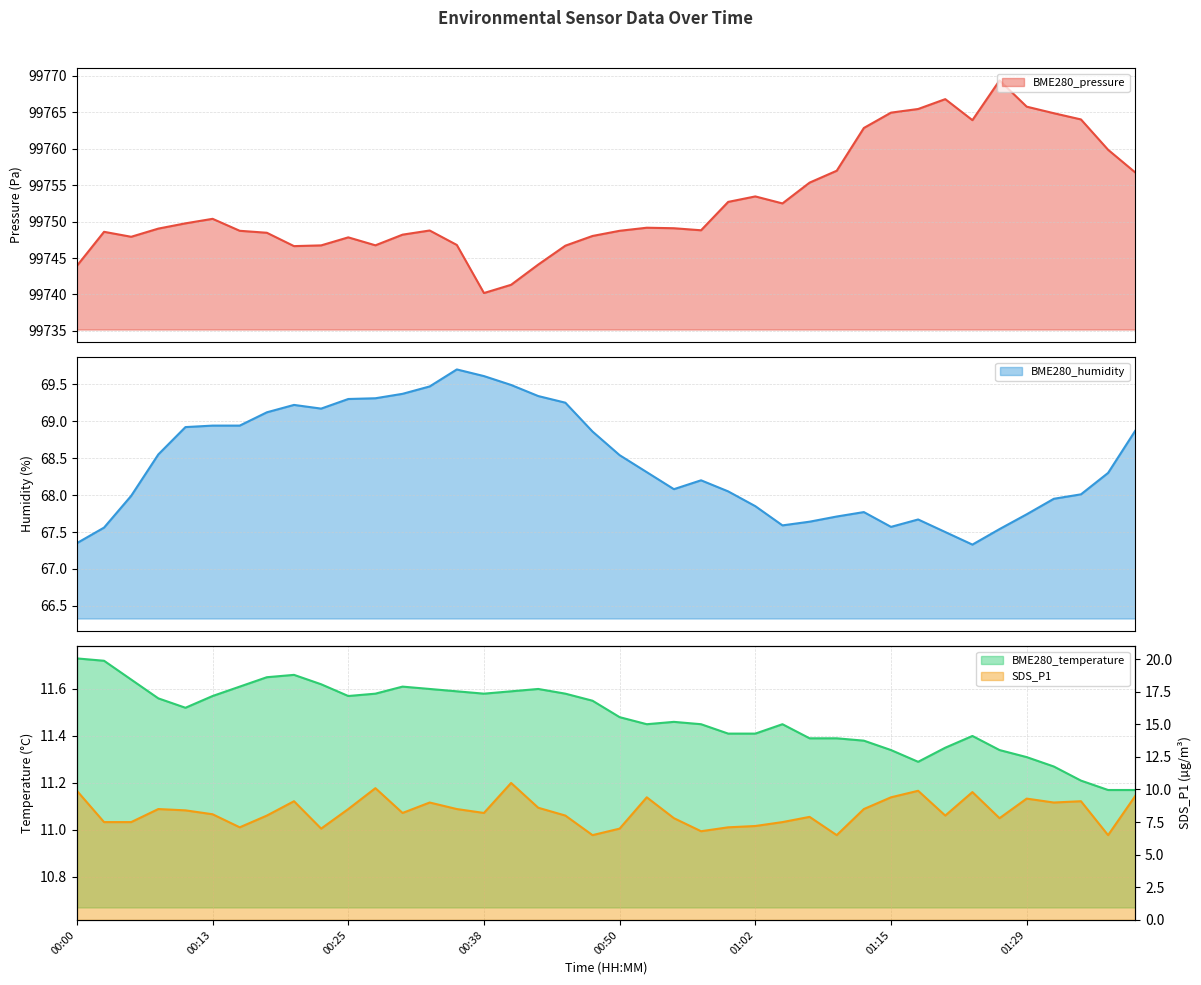

At which category does SDS_P1 reach its first local peak?

00:08